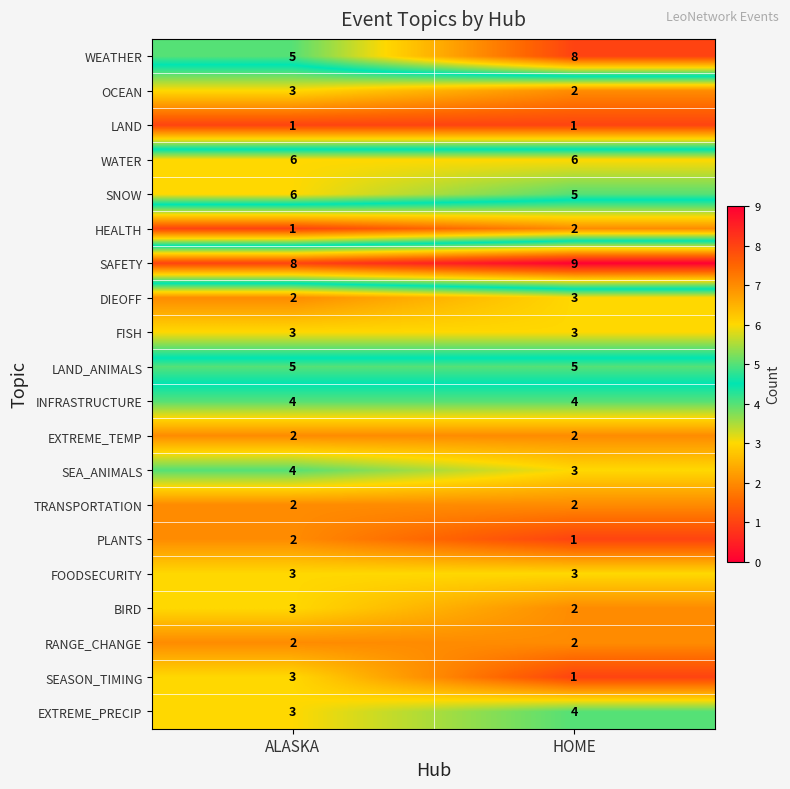

Rank the categories by BIRD value from highest to lowest.

ALASKA, HOME